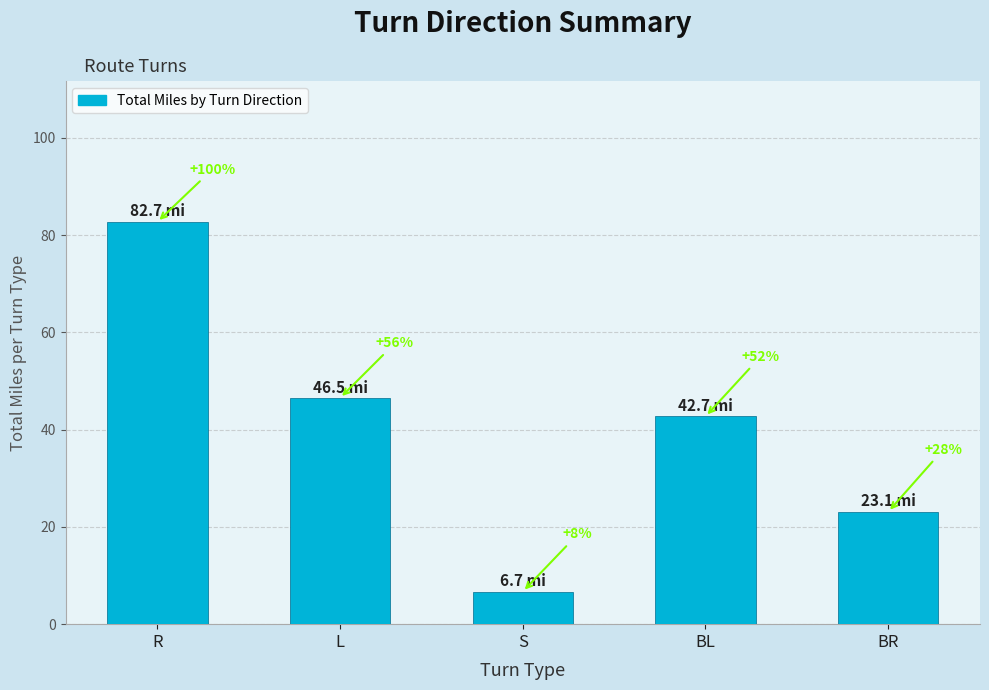

Reading left to right, extract all data points from this chart.

82.7	46.5	6.7	42.7	23.1